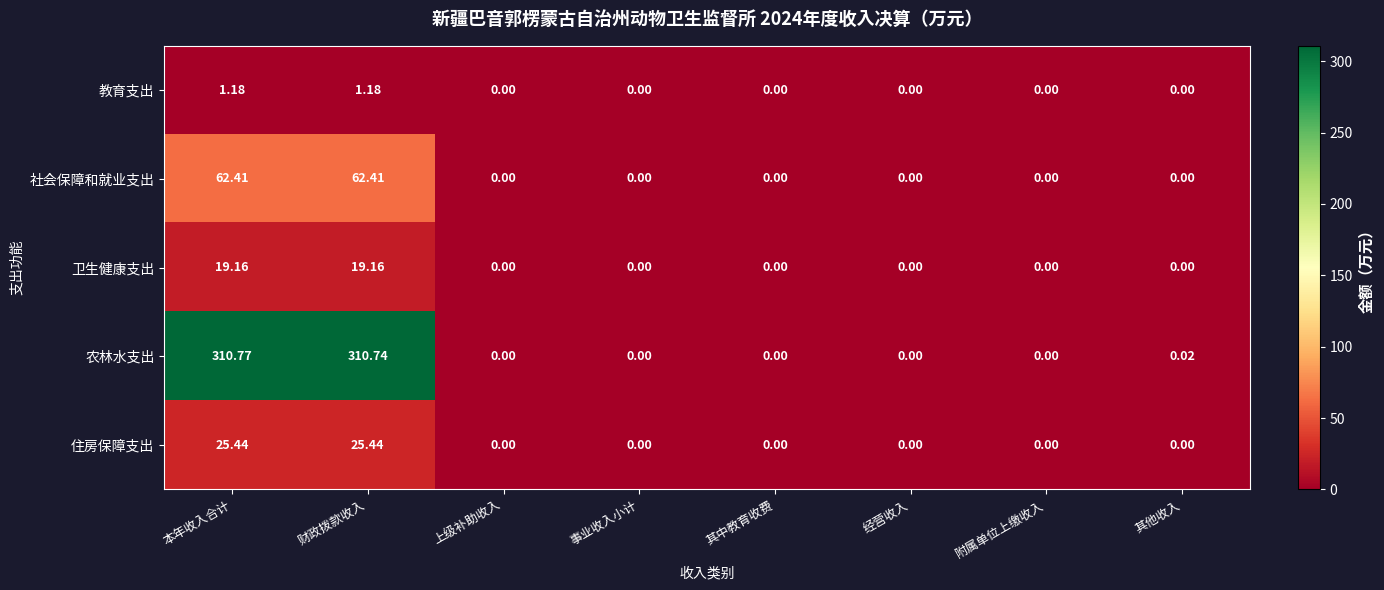

Which category has the highest value across all series?

本年收入合计